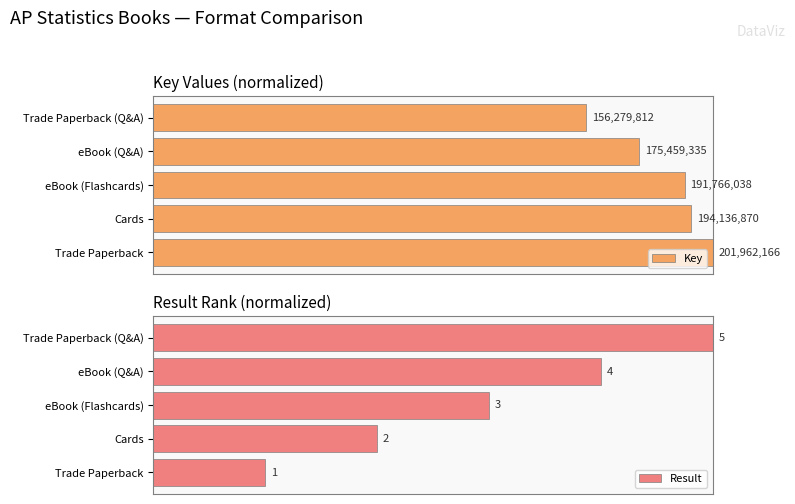

Count the number of data series in this chart.

2